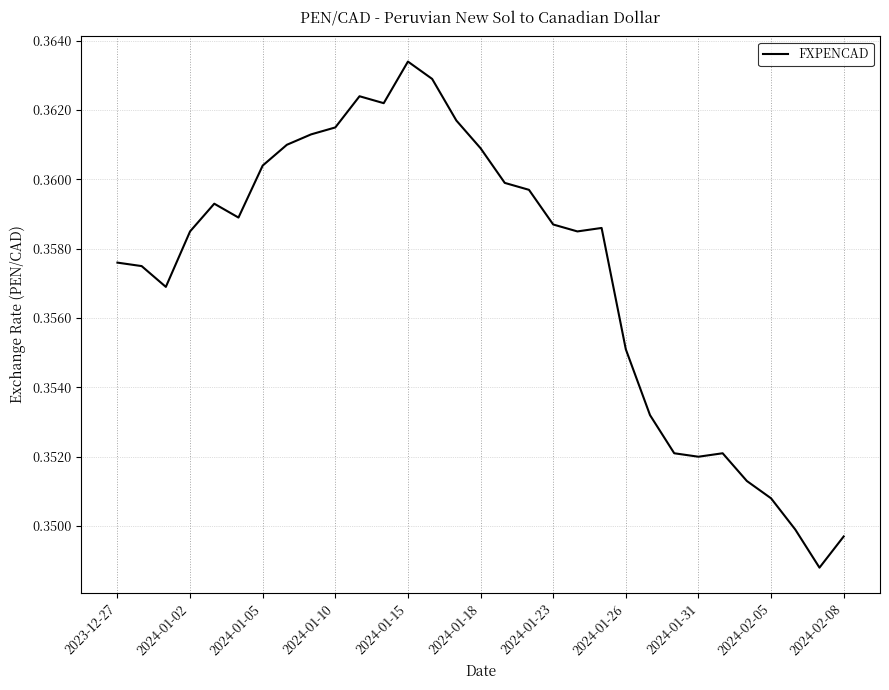

Does the chart have visible grid lines?

Yes